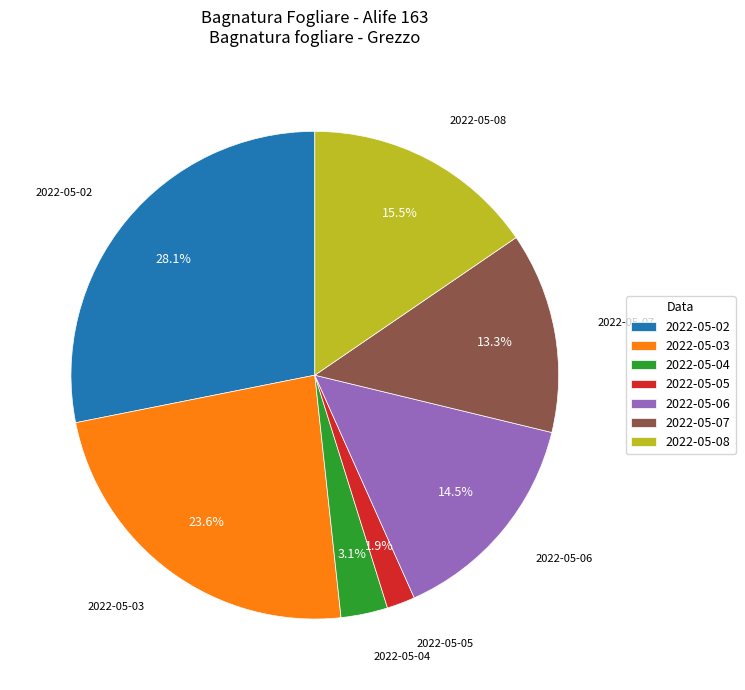

What portion of the pie excludes 2022-05-08?

84.5%